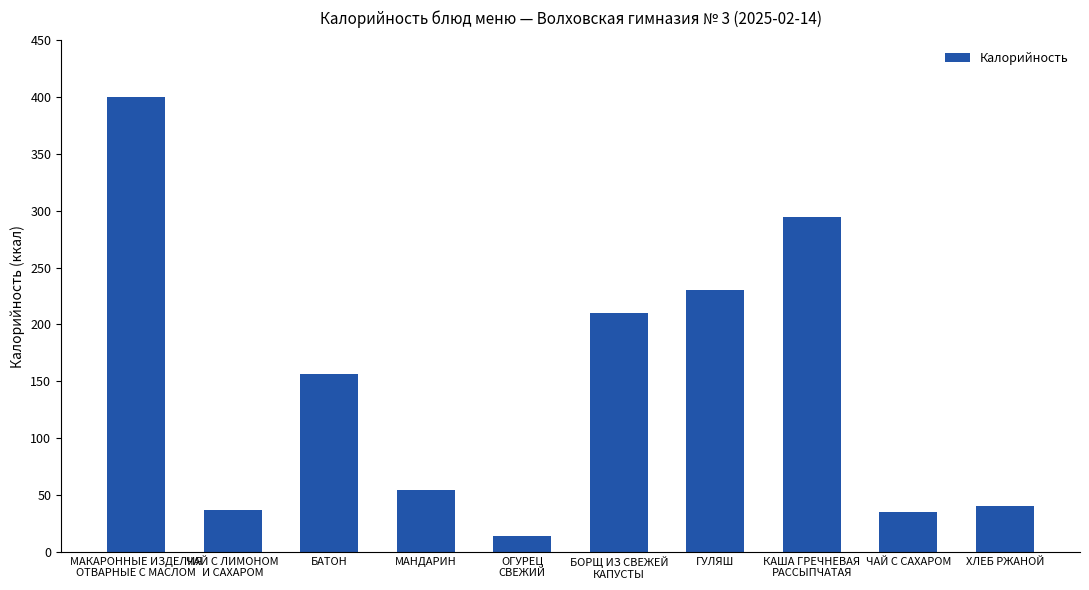

Reading left to right, list all the values displayed in this chart.

МАКАРОННЫЕ ИЗДЕЛИЯ
ОТВАРНЫЕ С МАСЛОМ=400	ЧАЙ С ЛИМОНОМ
И САХАРОМ=37	БАТОН=156	МАНДАРИН=54	ОГУРЕЦ
СВЕЖИЙ=14	БОРЩ ИЗ СВЕЖЕЙ
КАПУСТЫ=210	ГУЛЯШ=230	КАША ГРЕЧНЕВАЯ
РАССЫПЧАТАЯ=295	ЧАЙ С САХАРОМ=35	ХЛЕБ РЖАНОЙ=40